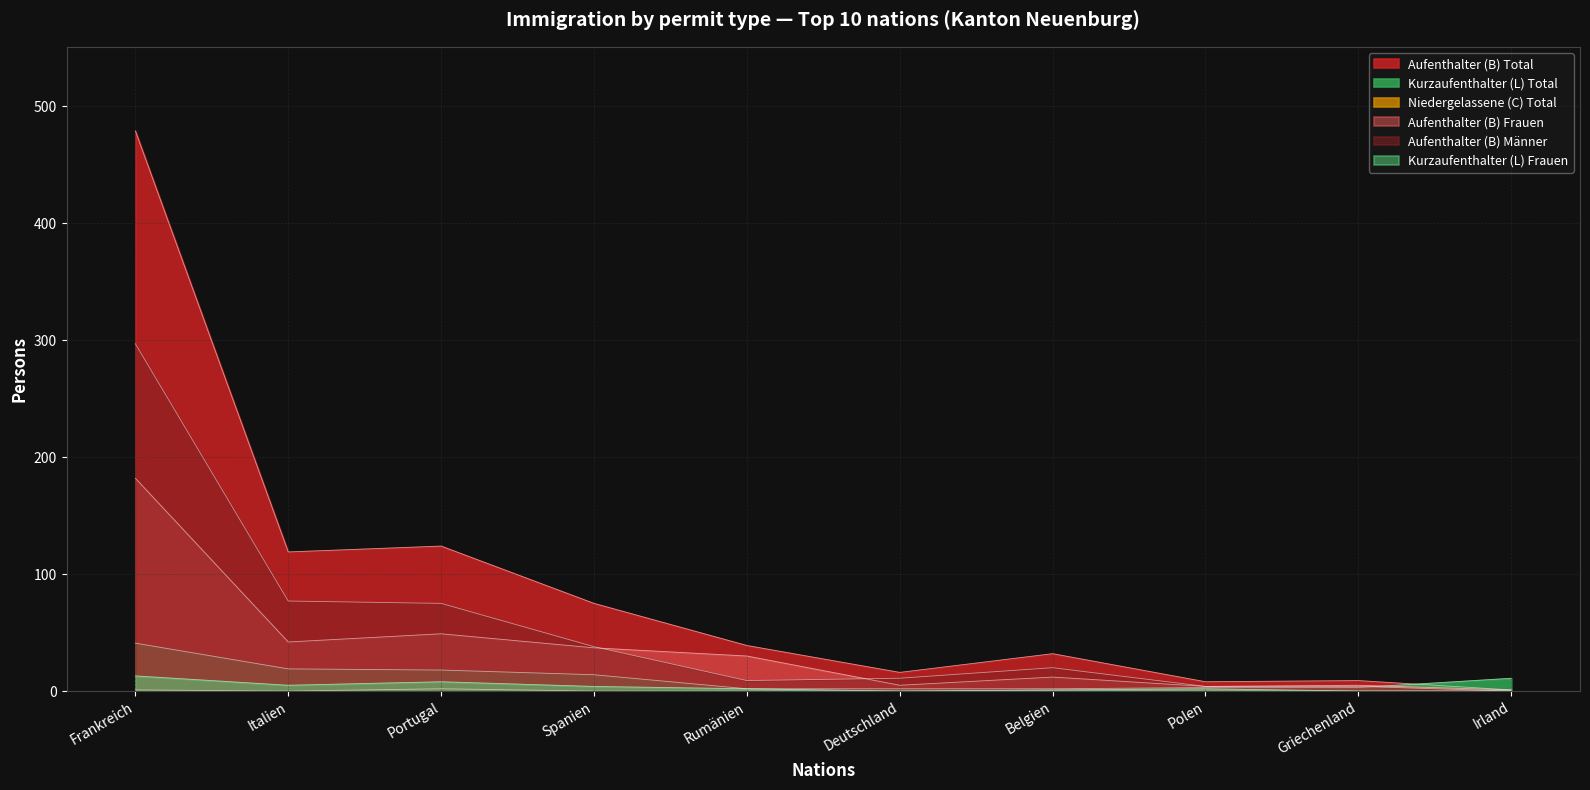

Reading right to left, extract all data points from this chart.

Aufenthalter (B) Total: 1	9	8	32	16	39	75	124	119	479
Kurzaufenthalter (L) Total: 11	3	3	2	2	2	14	18	19	41
Niedergelassene (C) Total: 0	0	0	0	0	0	0	2	0	1
Aufenthalter (B) Frauen: 1	5	4	12	5	30	37	49	42	182
Aufenthalter (B) Männer: 0	4	4	20	11	9	38	75	77	297
Kurzaufenthalter (L) Frauen: 0	0	2	1	0	2	4	8	5	13